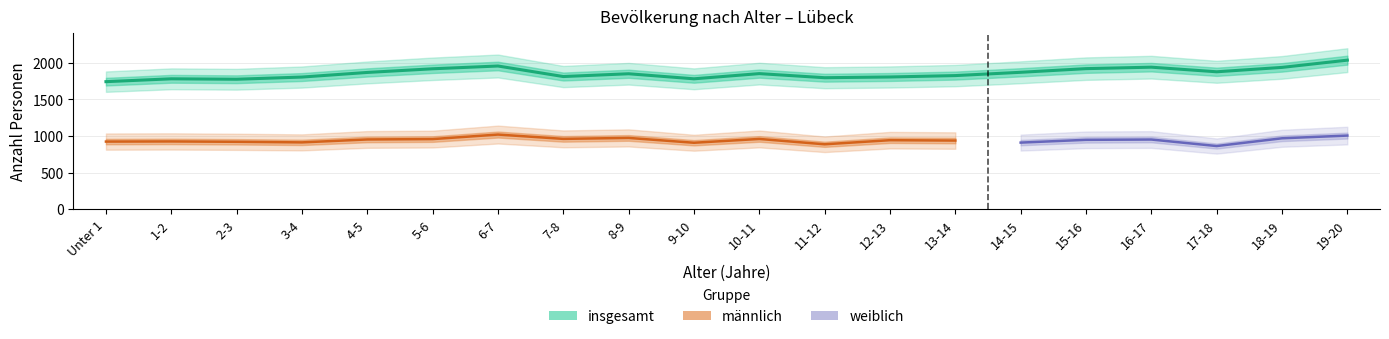

What are all the series names shown in the legend?

insgesamt, männlich, weiblich